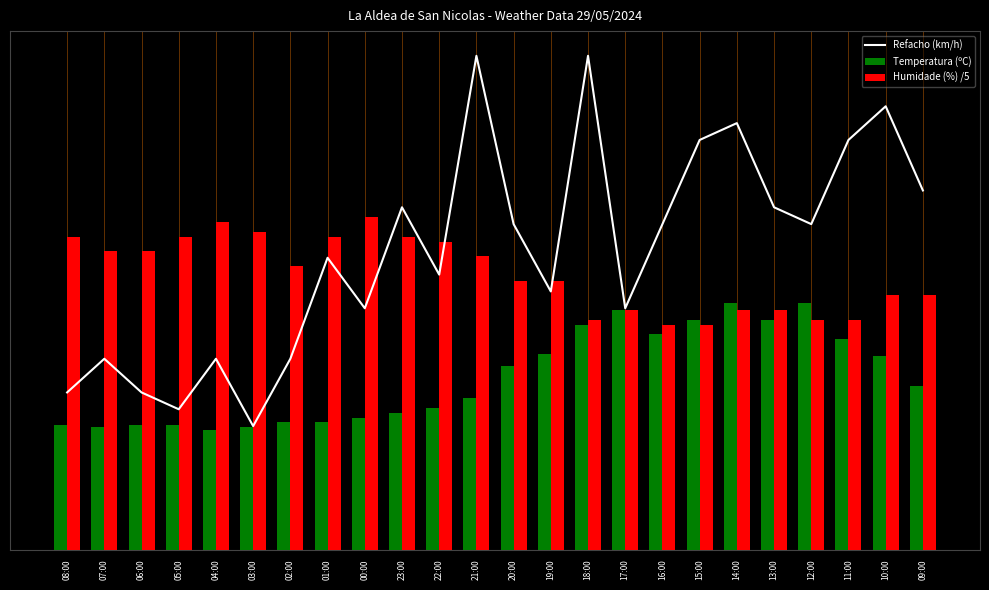

Reading right to left, extract all data points from this chart.

Refacho (km/h): 09:00=14.7	10:00=18.1	11:00=16.8	12:00=13.3	13:00=14.0	14:00=17.4	15:00=16.8	16:00=13.3	17:00=9.9	18:00=20.2	19:00=10.6	20:00=13.3	21:00=20.2	22:00=11.2	23:00=14.0	00:00=9.9	01:00=11.9	02:00=7.8	03:00=5.1	04:00=7.8	05:00=5.7	06:00=6.4	07:00=7.8	08:00=6.4
Temperatura (ºC): 09:00=6.7	10:00=7.9	11:00=8.6	12:00=10.1	13:00=9.4	14:00=10.1	15:00=9.4	16:00=8.8	17:00=9.8	18:00=9.2	19:00=8.0	20:00=7.5	21:00=6.2	22:00=5.8	23:00=5.6	00:00=5.4	01:00=5.2	02:00=5.2	03:00=5.0	04:00=4.9	05:00=5.1	06:00=5.1	07:00=5.0	08:00=5.1
Humidade (%) /5: 09:00=10.4	10:00=10.4	11:00=9.4	12:00=9.4	13:00=9.8	14:00=9.8	15:00=9.2	16:00=9.2	17:00=9.8	18:00=9.4	19:00=11.0	20:00=11.0	21:00=12.0	22:00=12.6	23:00=12.8	00:00=13.6	01:00=12.8	02:00=11.6	03:00=13.0	04:00=13.4	05:00=12.8	06:00=12.2	07:00=12.2	08:00=12.8